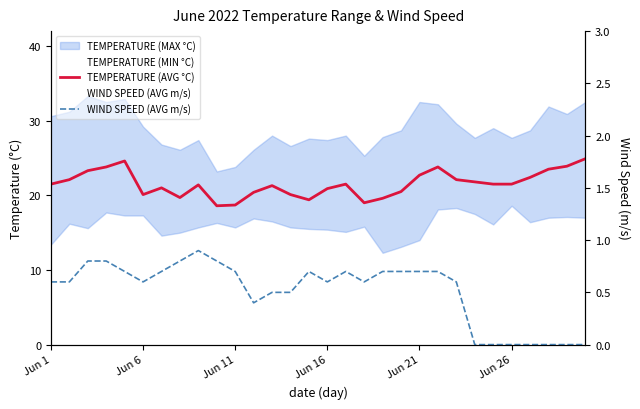

Reading right to left, transcribe all the data shown in this chart.

TEMPERATURE (AVG °C): 24.9	23.9	23.5	22.4	21.5	21.5	21.8	22.1	23.8	22.7	20.5	19.6	19.0	21.5	20.9	19.4	20.1	21.3	20.4	18.7	18.6	21.4	19.7	21.0	20.1	24.6	23.8	23.3	22.1	21.5
WIND SPEED (AVG m/s): 0.0	0.0	0.0	0.0	0.0	0.0	0.0	0.6	0.7	0.7	0.7	0.7	0.6	0.7	0.6	0.7	0.5	0.5	0.4	0.7	0.8	0.9	0.8	0.7	0.6	0.7	0.8	0.8	0.6	0.6